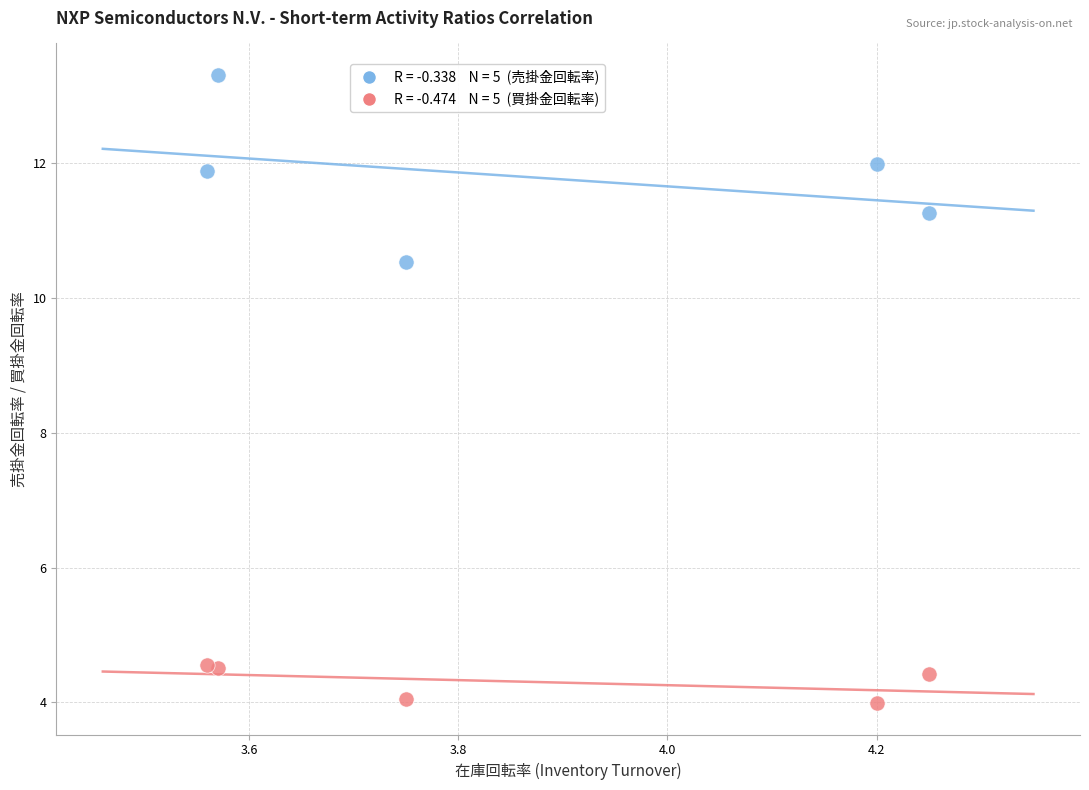

Across all series, what Y value is closest to 8?

10.5